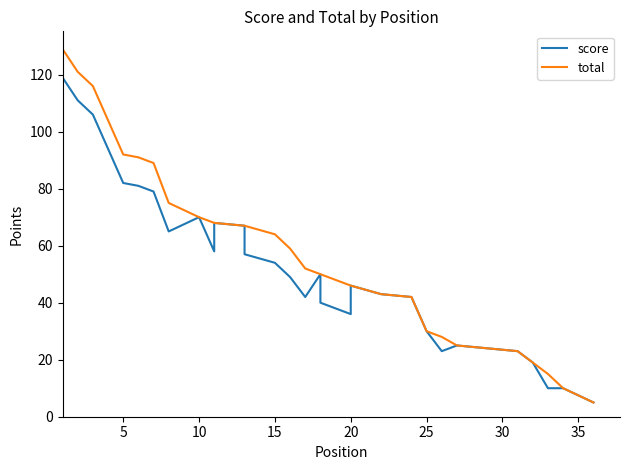

How many data points does each series have?

36